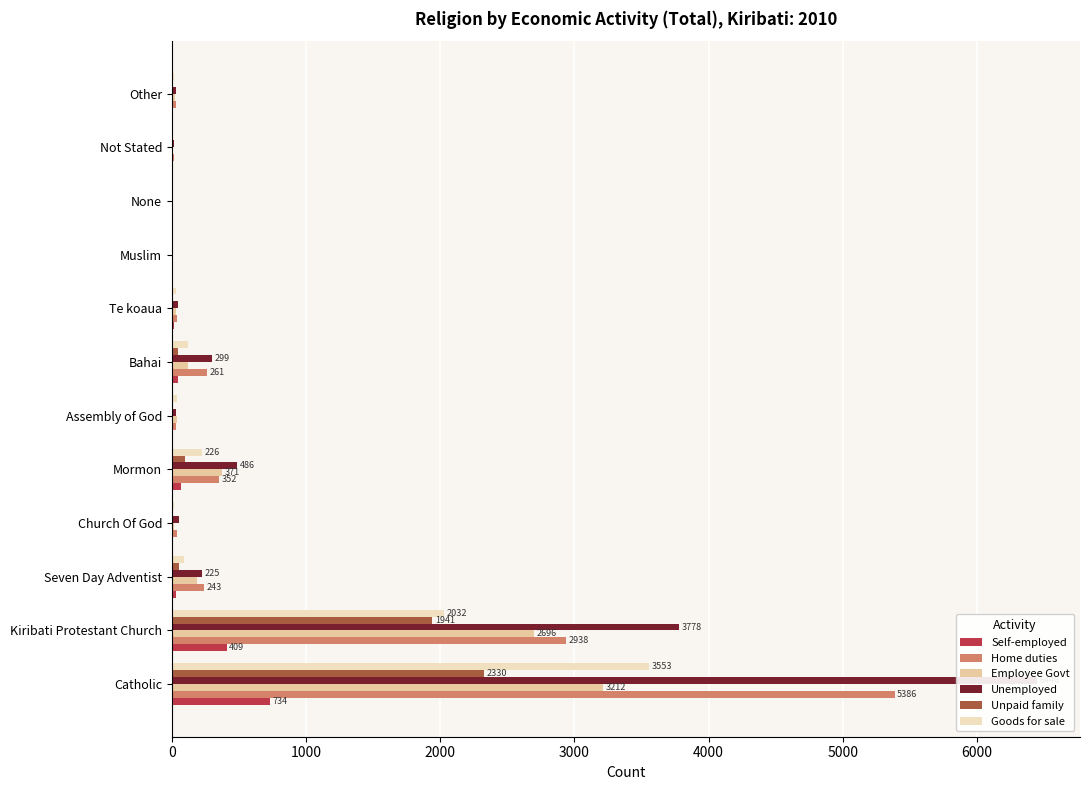

Is the value of Employee Govt at Muslim greater than the value of Goods for sale at Bahai?

No